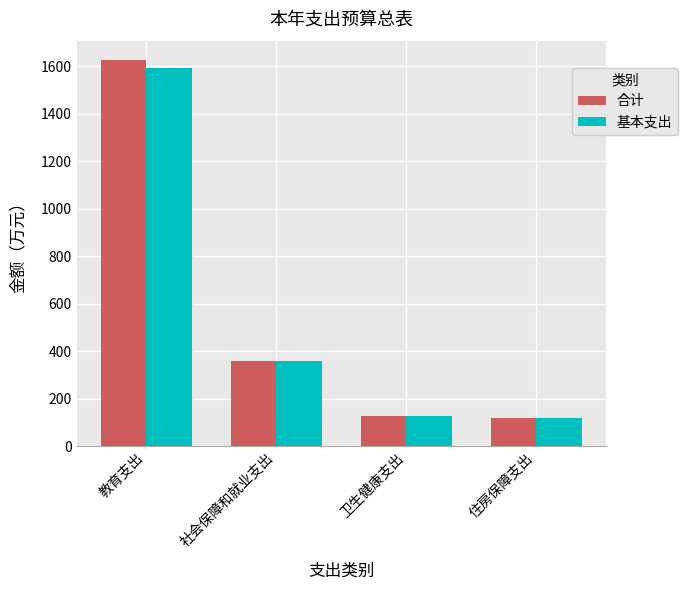

Which series has the largest range (max minus min)?

合计